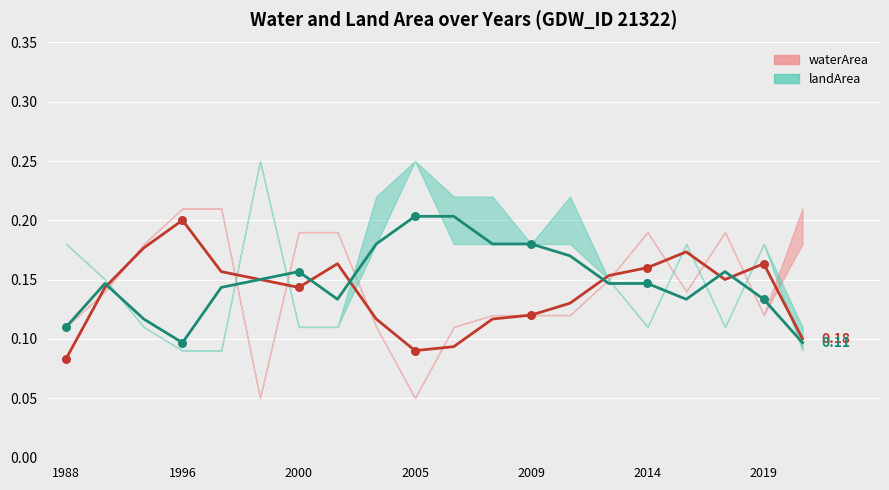

Which series reaches the maximum Y coordinate?

landArea trend